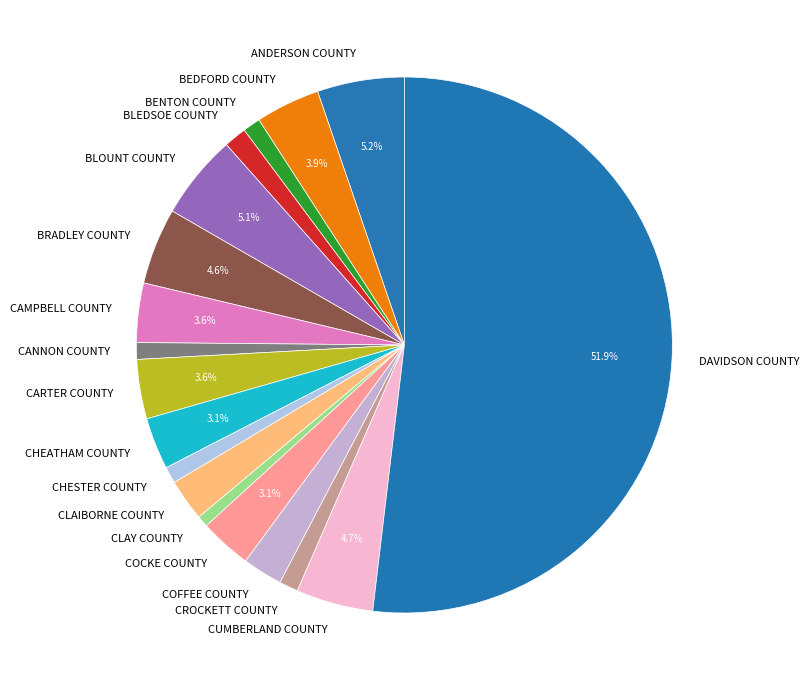

Which category accounts for the majority?

DAVIDSON COUNTY